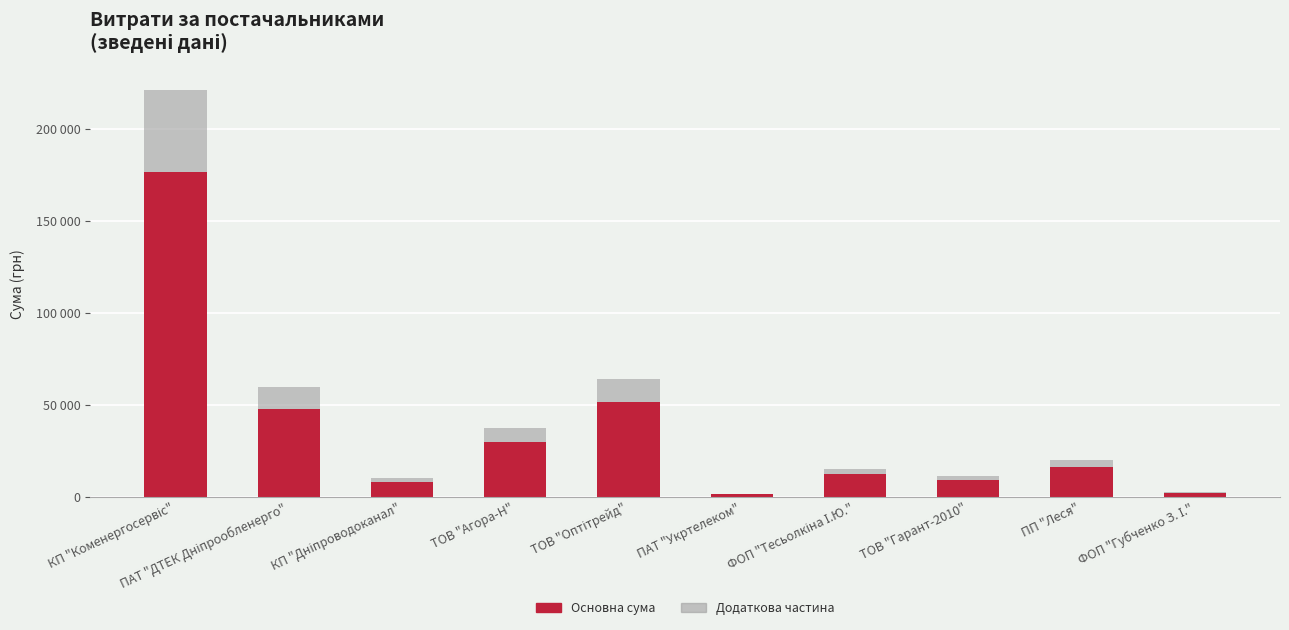

Which series has the largest range (max minus min)?

Основна сума